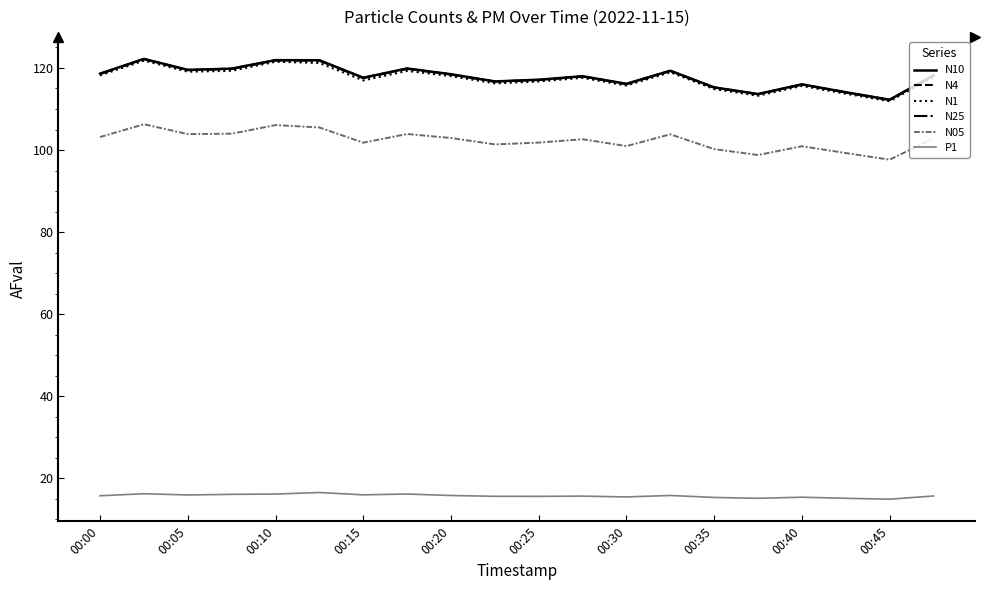

What is the maximum value shown in the chart?

122.2